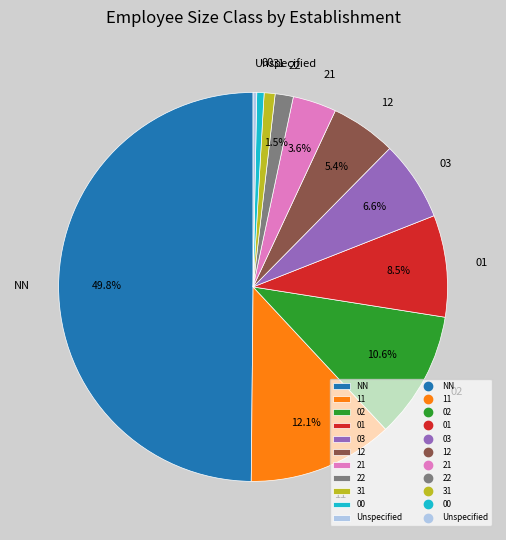

Does 01 account for over 50% of the chart?

No